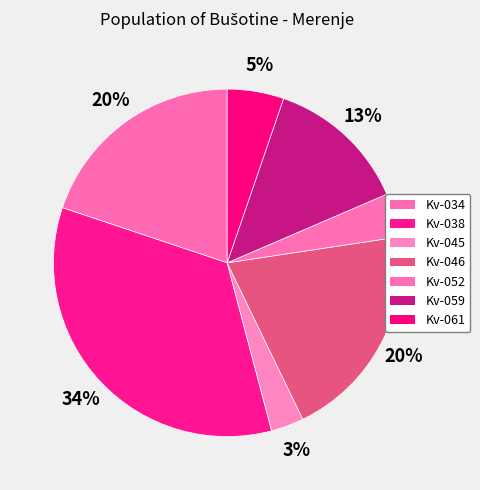

True or false: Kv-061 accounts for 11% of the total.

False